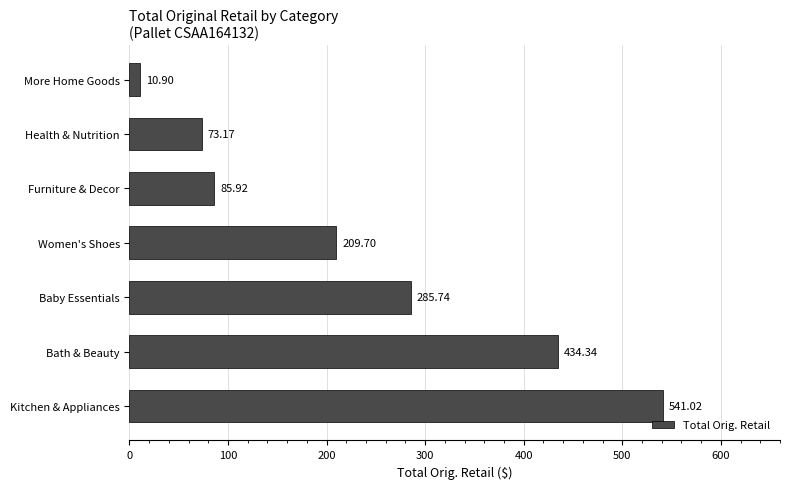

Rank the categories by value from highest to lowest.

Kitchen & Appliances, Bath & Beauty, Baby Essentials, Women's Shoes, Furniture & Decor, Health & Nutrition, More Home Goods